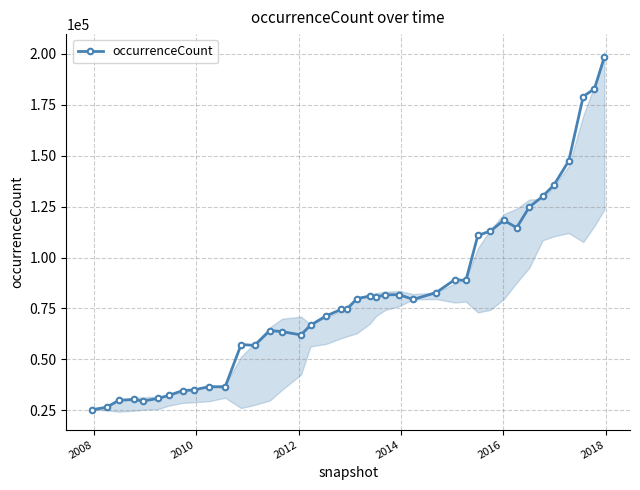

What is the minimum value shown in the chart?

25377